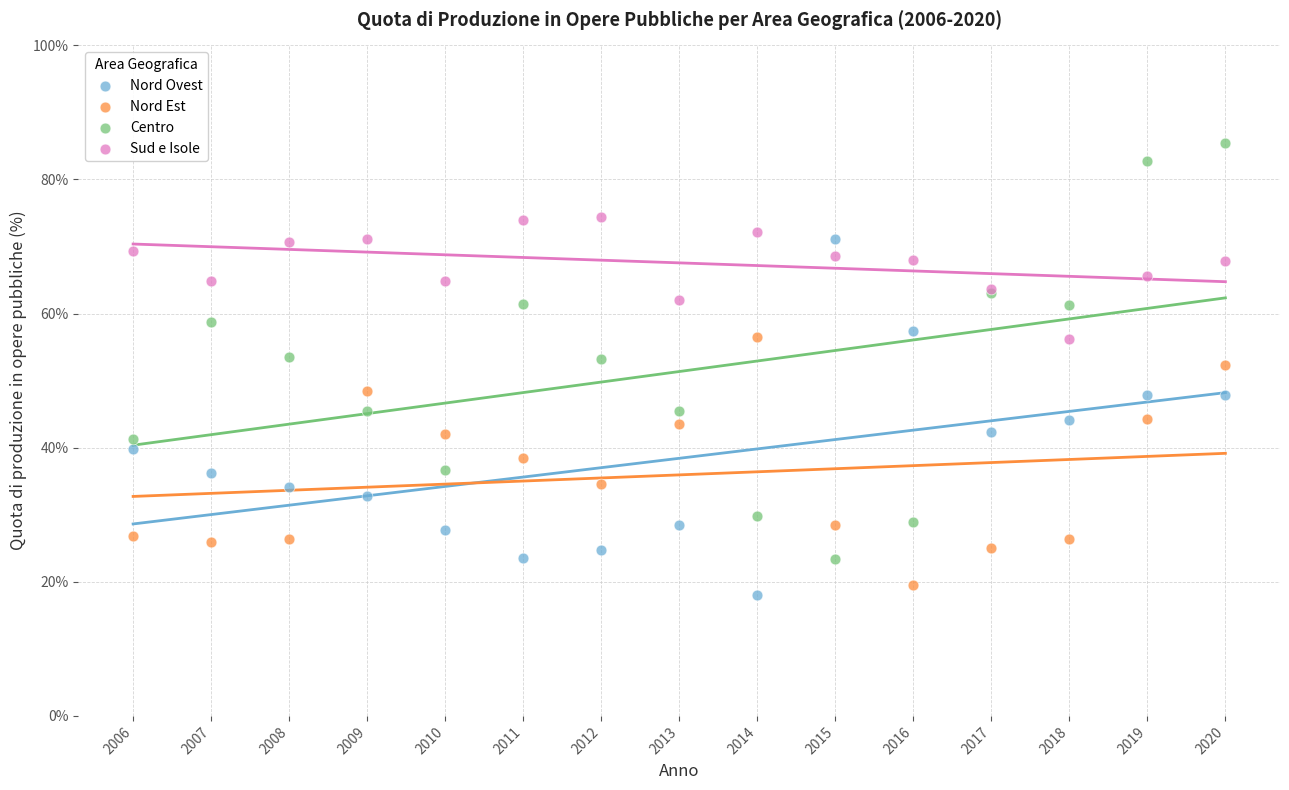

What is the X range (max minus min) for the scatter plot?

14.0